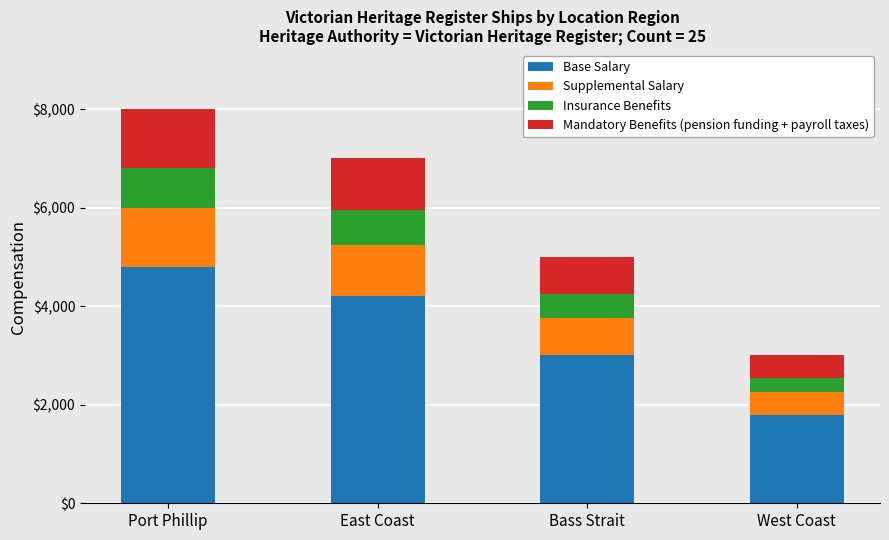

Reading left to right, list the values for the Base Salary series.

Port Phillip=4800	East Coast=4200	Bass Strait=3000	West Coast=1800